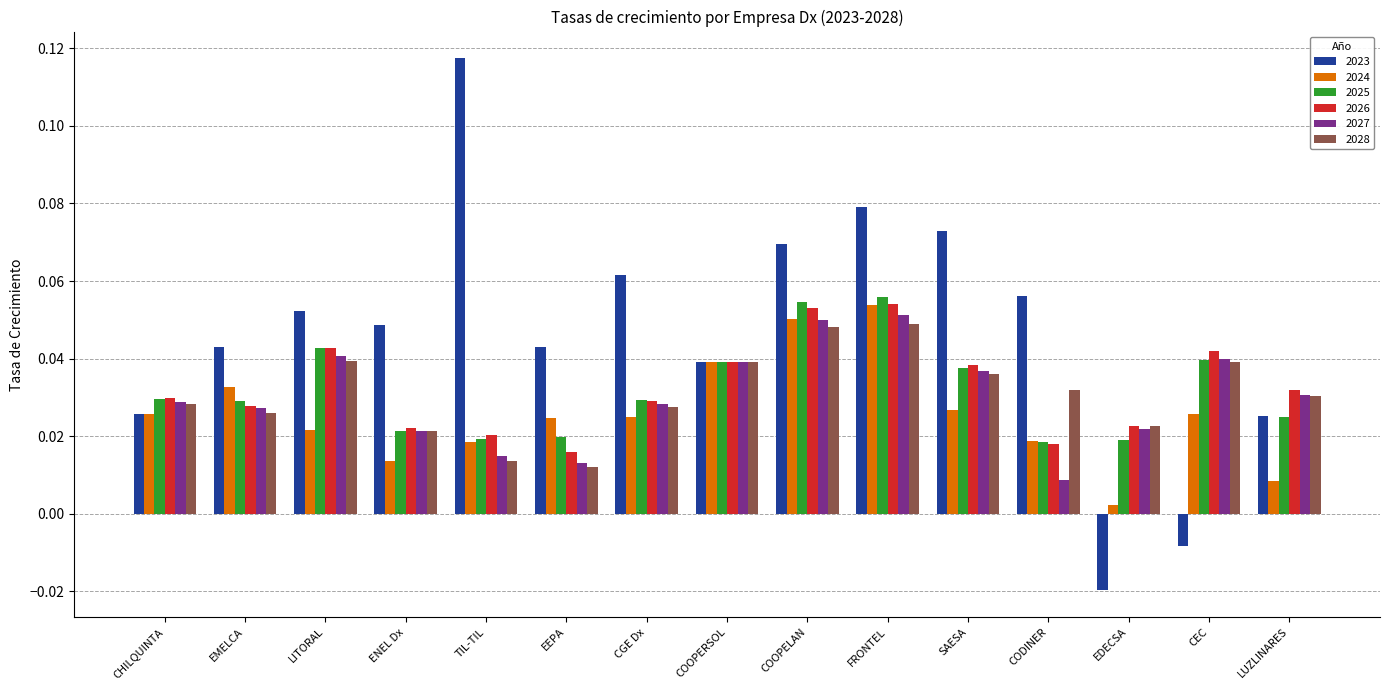

Which series has the largest total across all categories?

2023